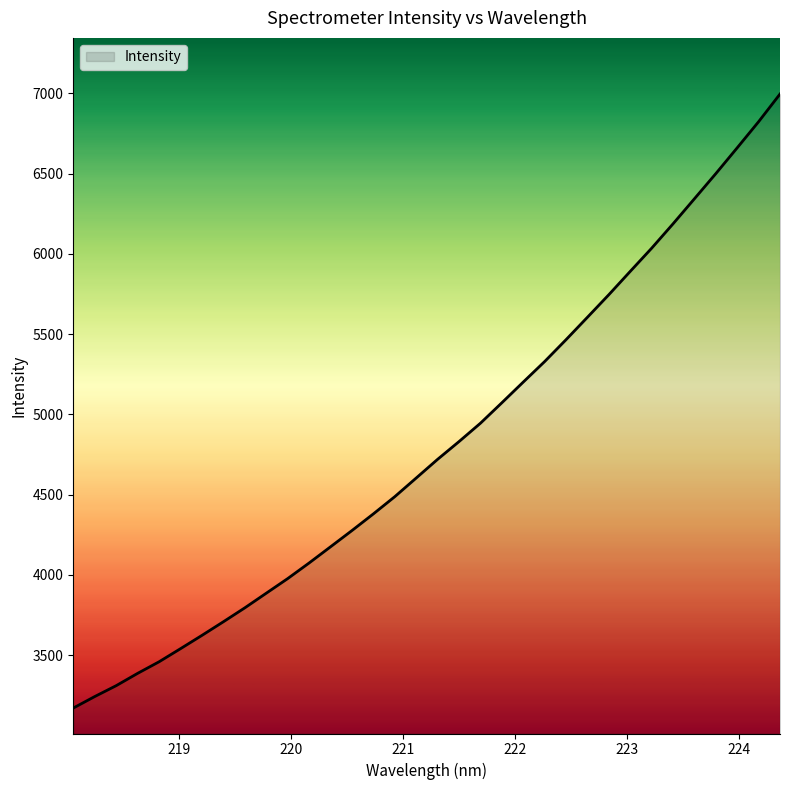

True or false: there are more than 0 points higher than both neighbors.

False